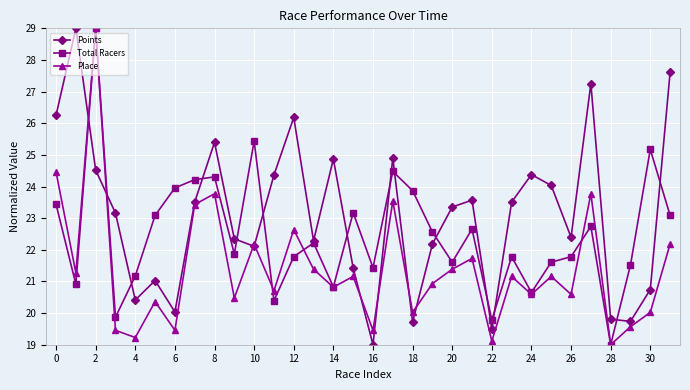

List the series in order of their overall mean, lowest first.

Place, Total Racers, Points